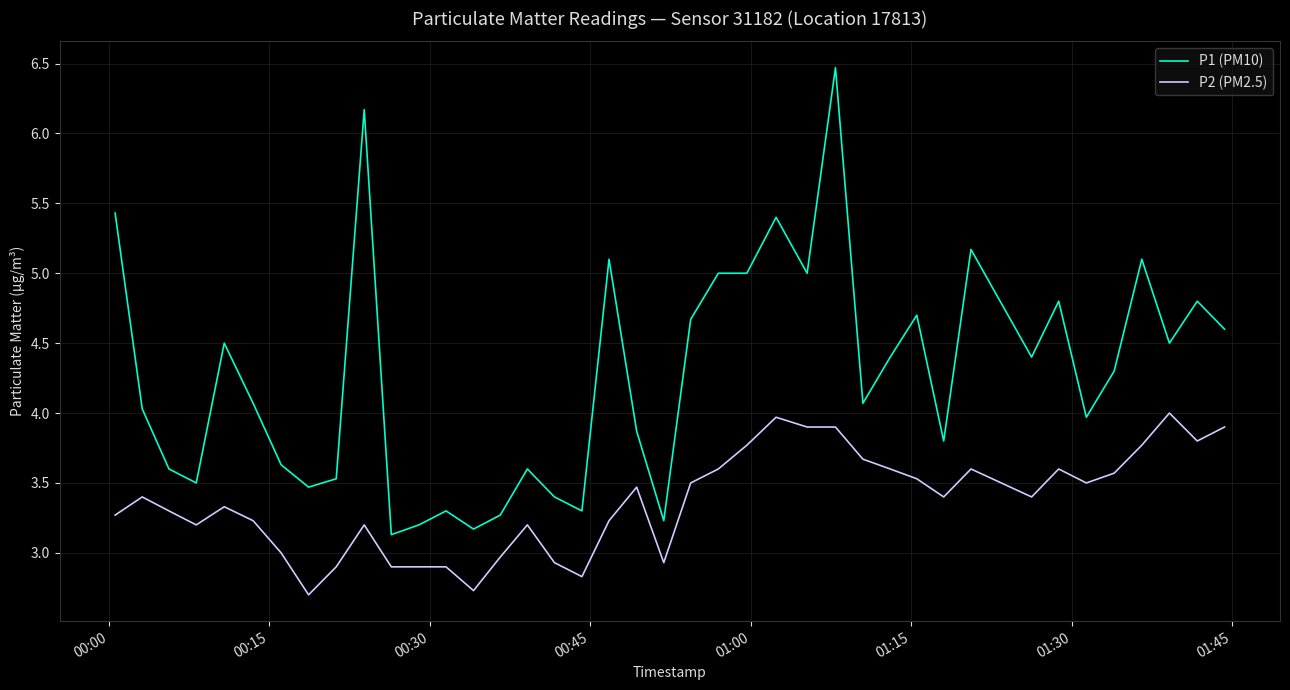

What is the difference between the maximum and minimum values in the P1 (PM10) series?

3.3